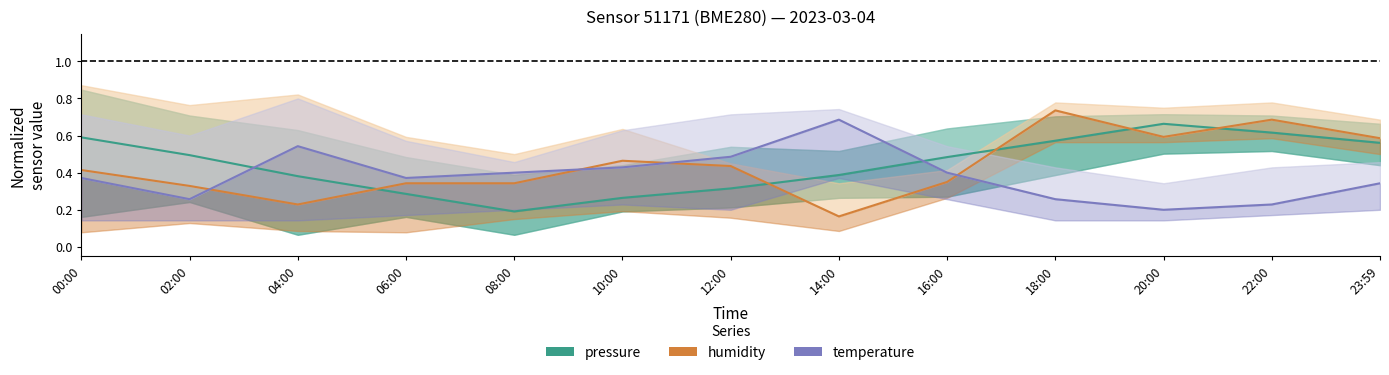

Between 06:00 and 14:00, which series saw the biggest shift?

temperature